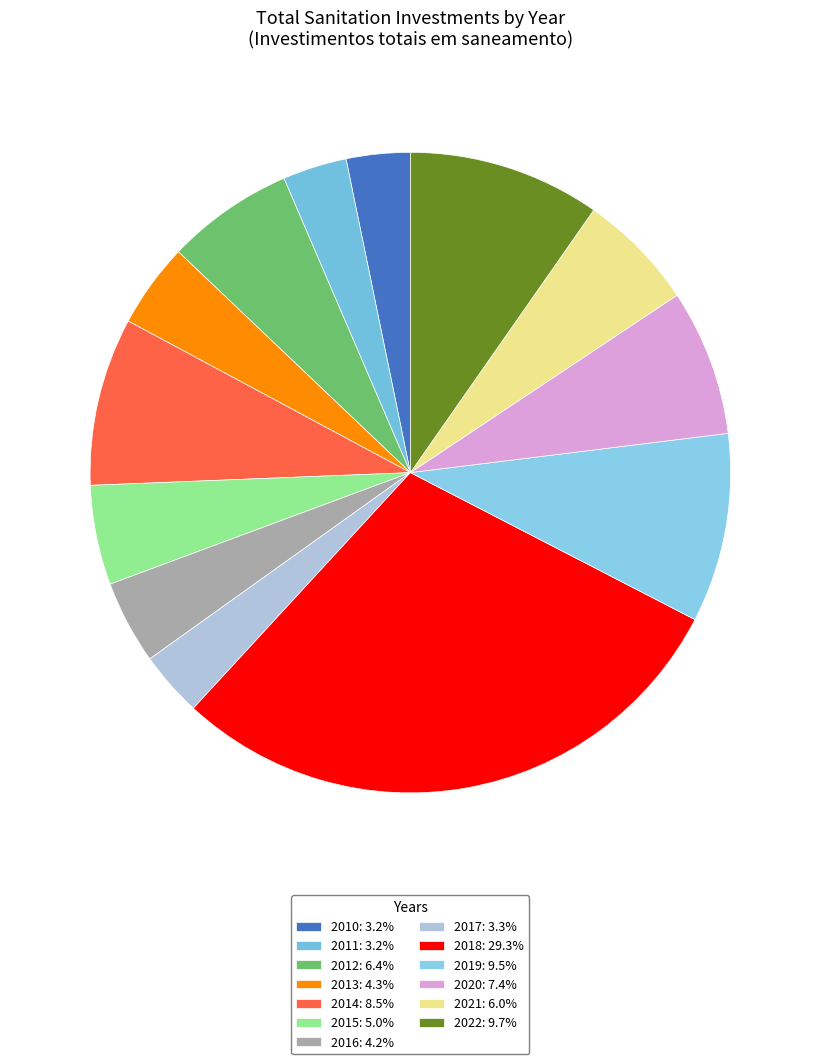

How many segments does this pie chart have?

13